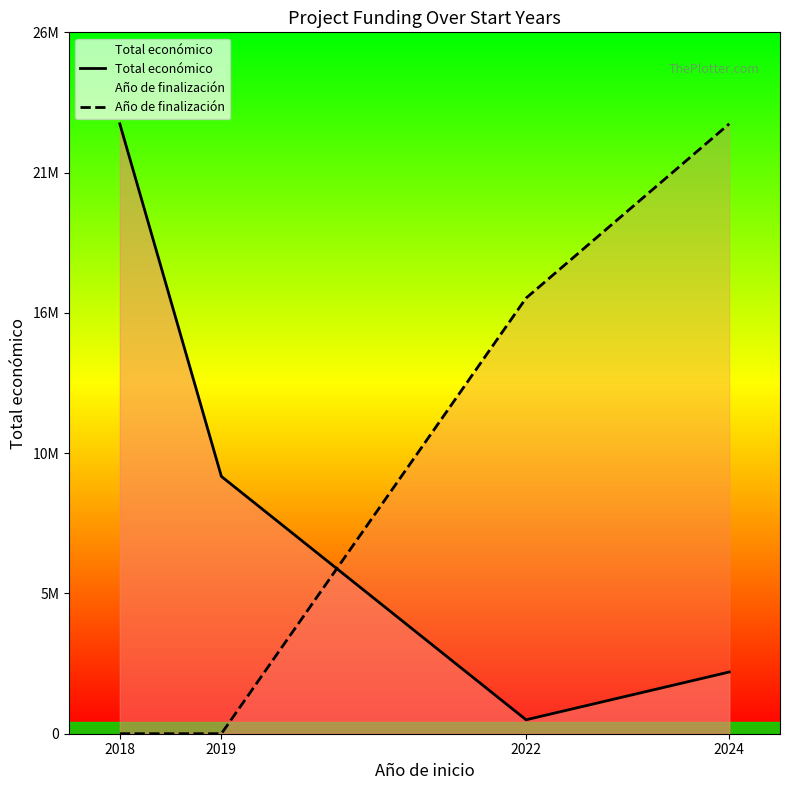

The Total económico series shows 9847932.0 at 2019. True or false?

True